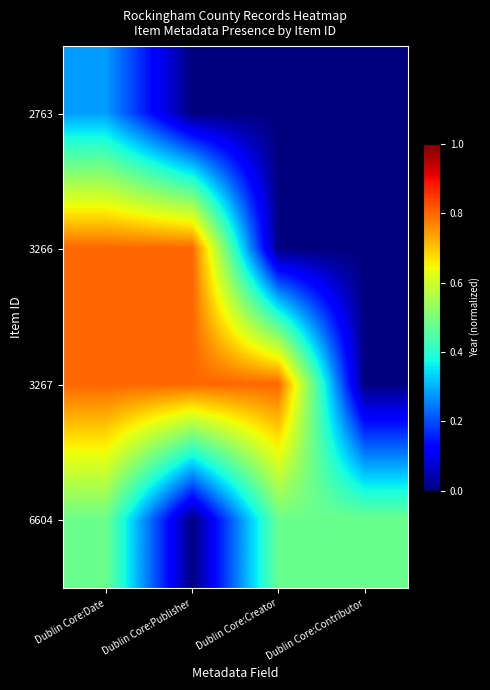

Which label corresponds to the smallest value in the chart?

Dublin Core:Publisher